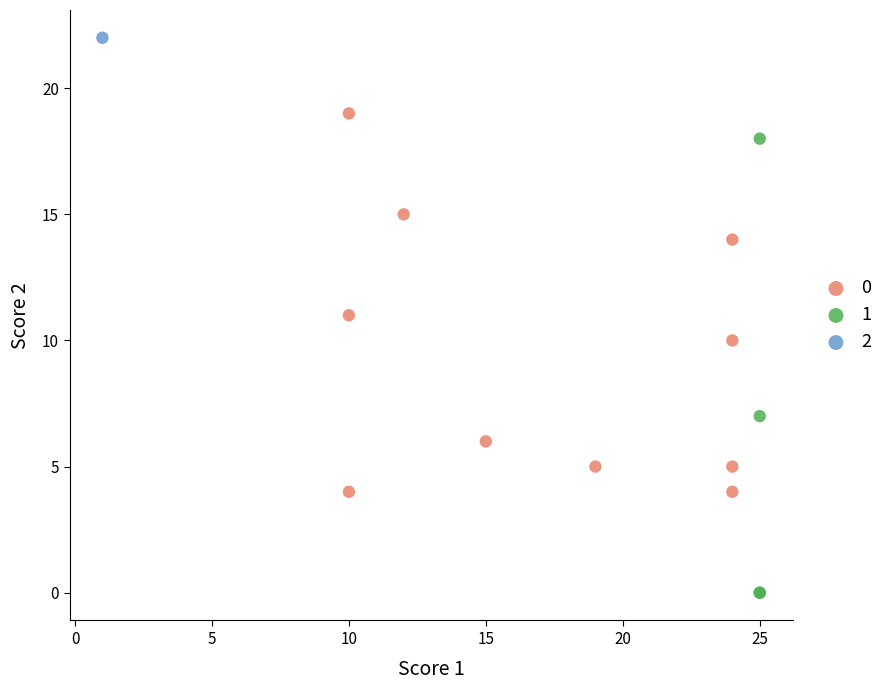

Which series reaches the maximum Y coordinate?

2